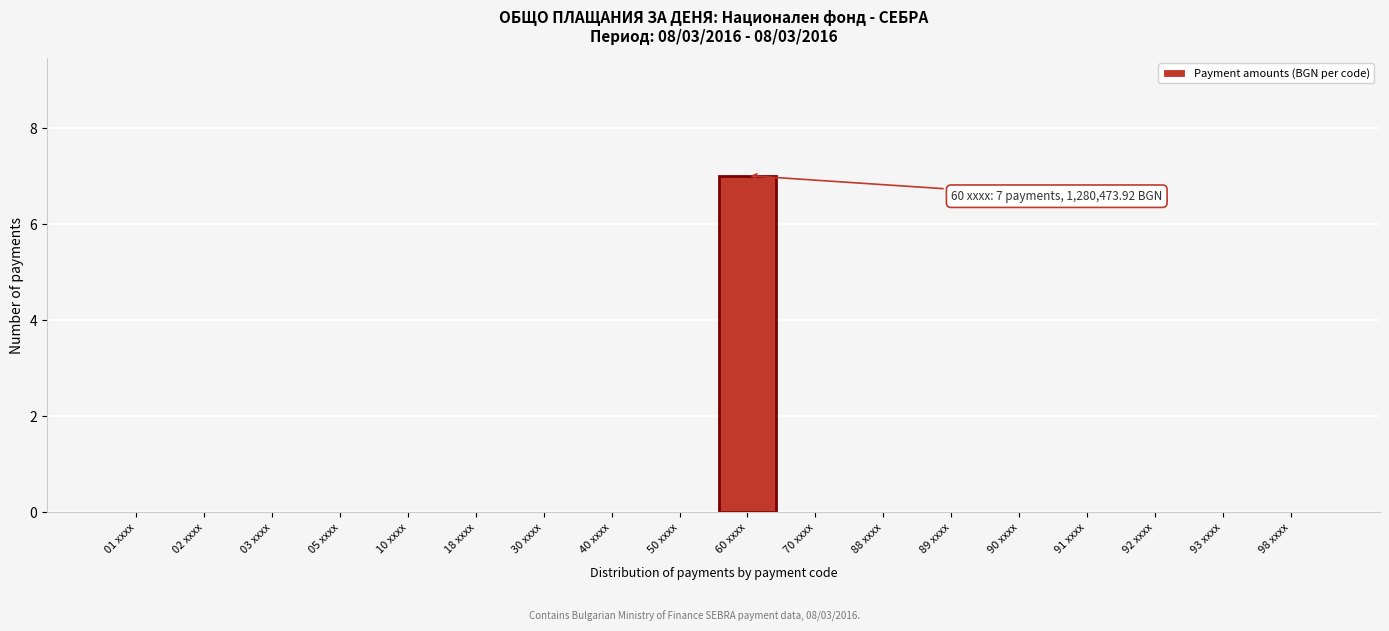

Reading left to right, list all the values displayed in this chart.

01 xxxx=0	02 xxxx=0	03 xxxx=0	05 xxxx=0	10 xxxx=0	18 xxxx=0	30 xxxx=0	40 xxxx=0	50 xxxx=0	60 xxxx=7	70 xxxx=0	88 xxxx=0	89 xxxx=0	90 xxxx=0	91 xxxx=0	92 xxxx=0	93 xxxx=0	98 xxxx=0